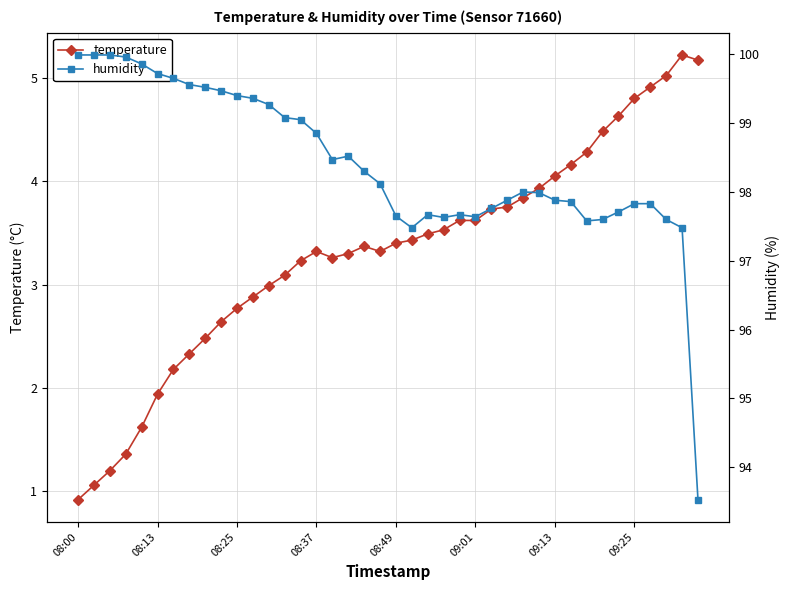

What are all the series names shown in the legend?

temperature, humidity